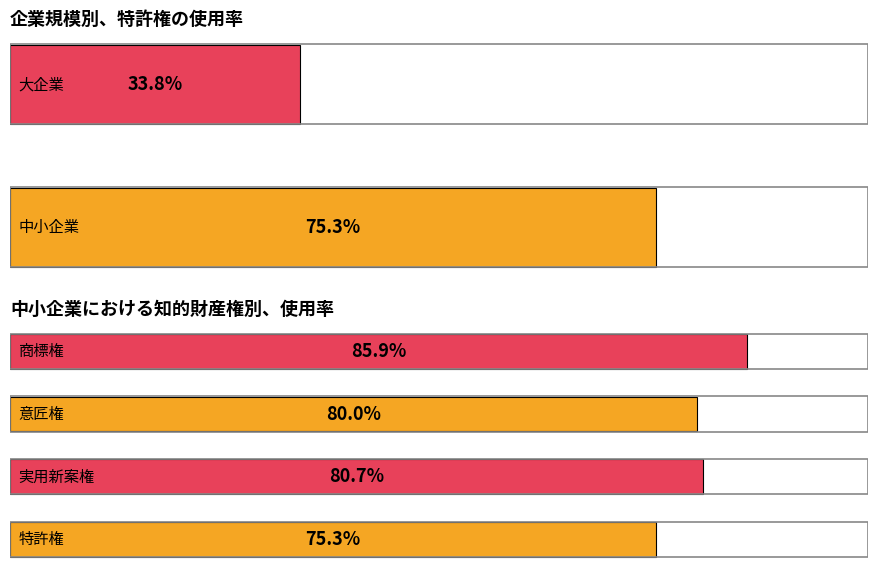

Between 実用新案権 and 意匠権, which is larger?

実用新案権